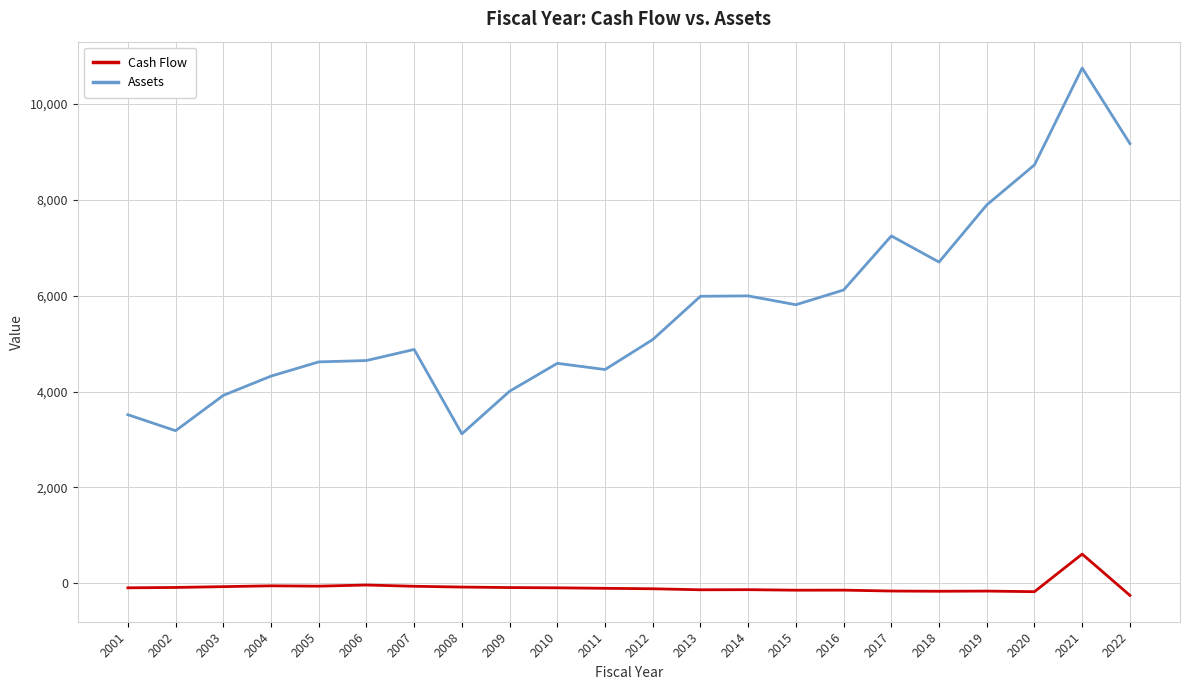

Which series has the widest spread of values?

Assets